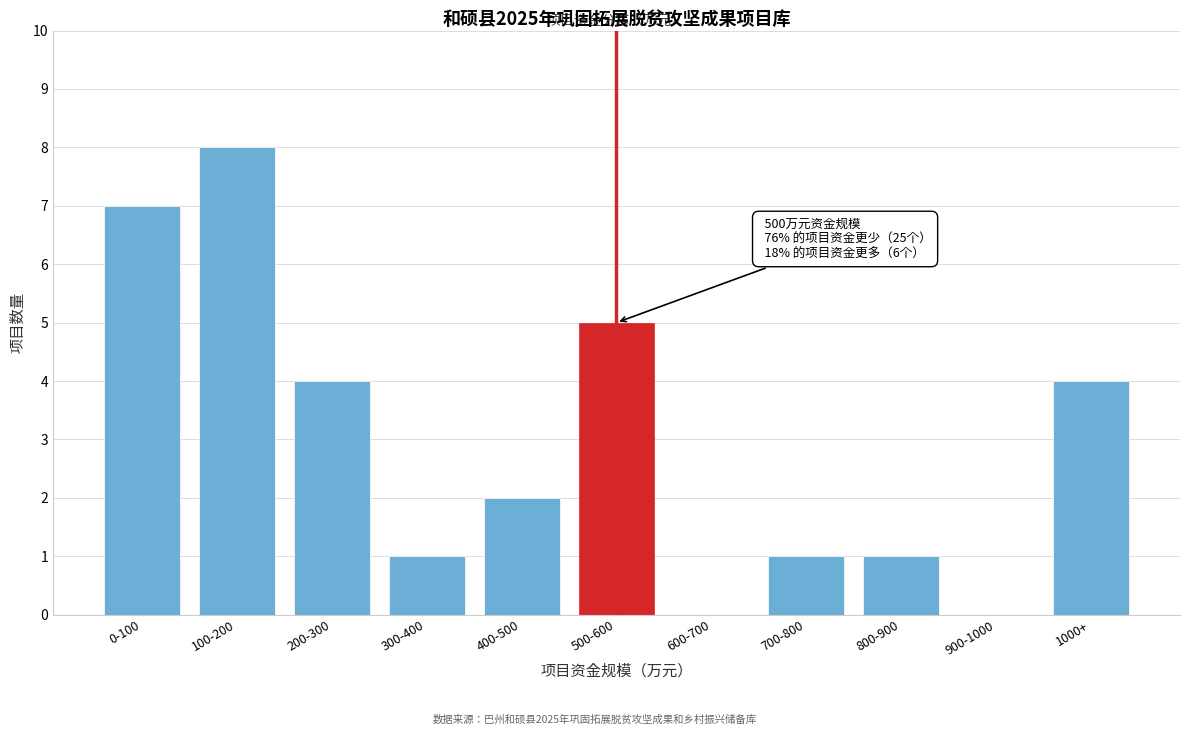

Reading right to left, list all the values displayed in this chart.

1000+=4	900-1000=0	800-900=1	700-800=1	600-700=0	500-600=5	400-500=2	300-400=1	200-300=4	100-200=8	0-100=7